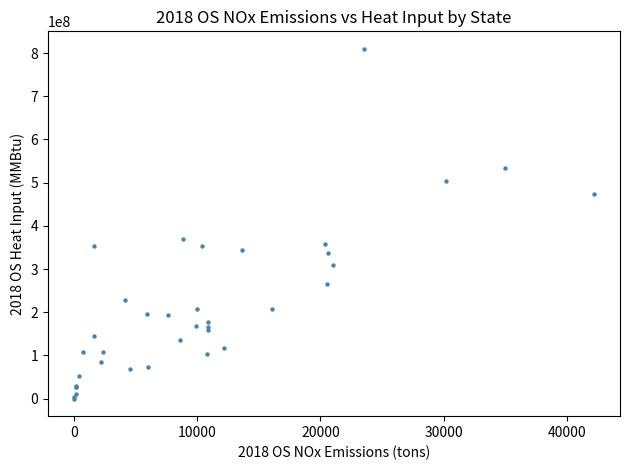

What Y value in the scatter plot is closest to 404895478?

369978393.8